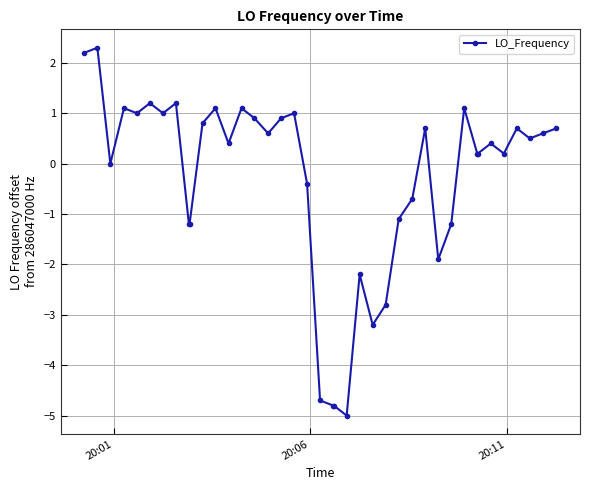

How many distinct data groups are displayed?

1